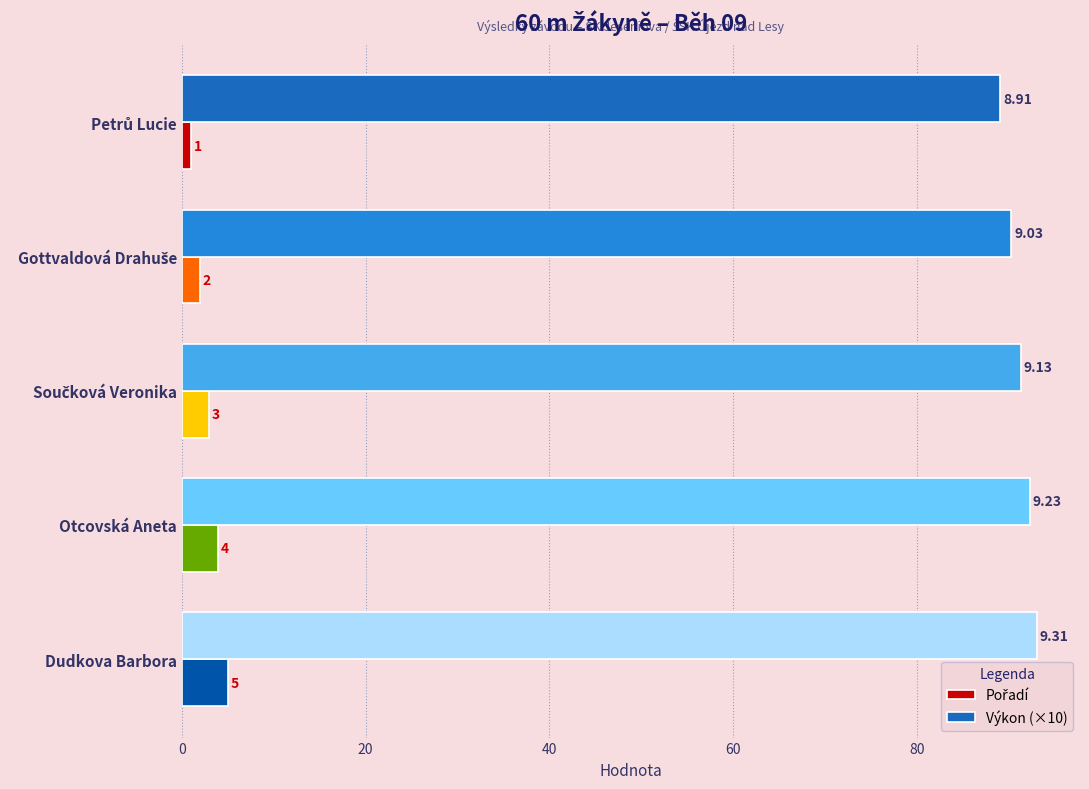

Which label corresponds to the largest value in the chart?

Dudkova Barbora